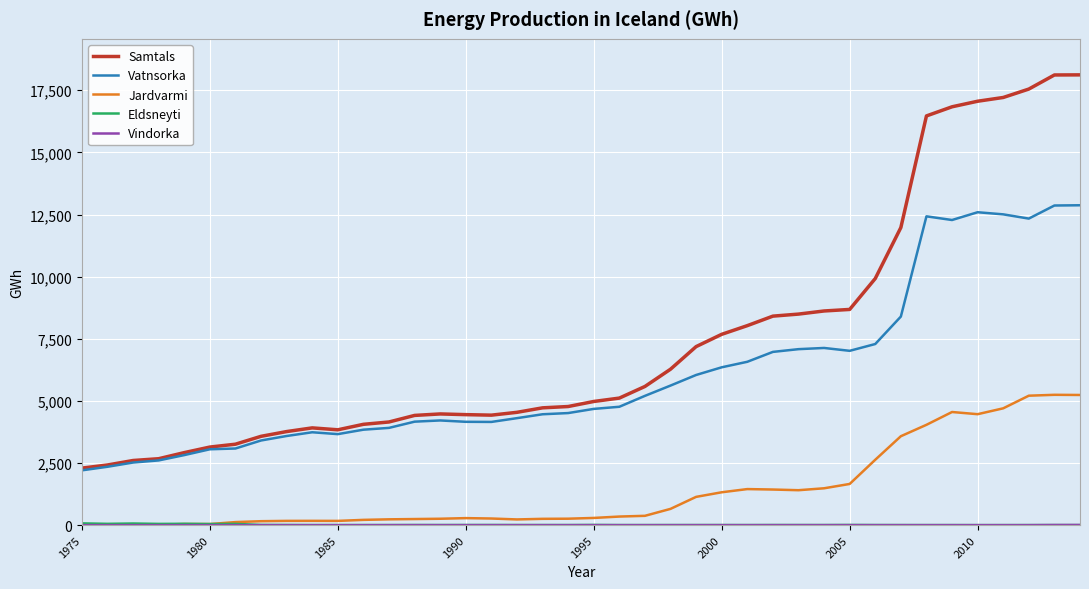

Which series has the largest range (max minus min)?

Samtals